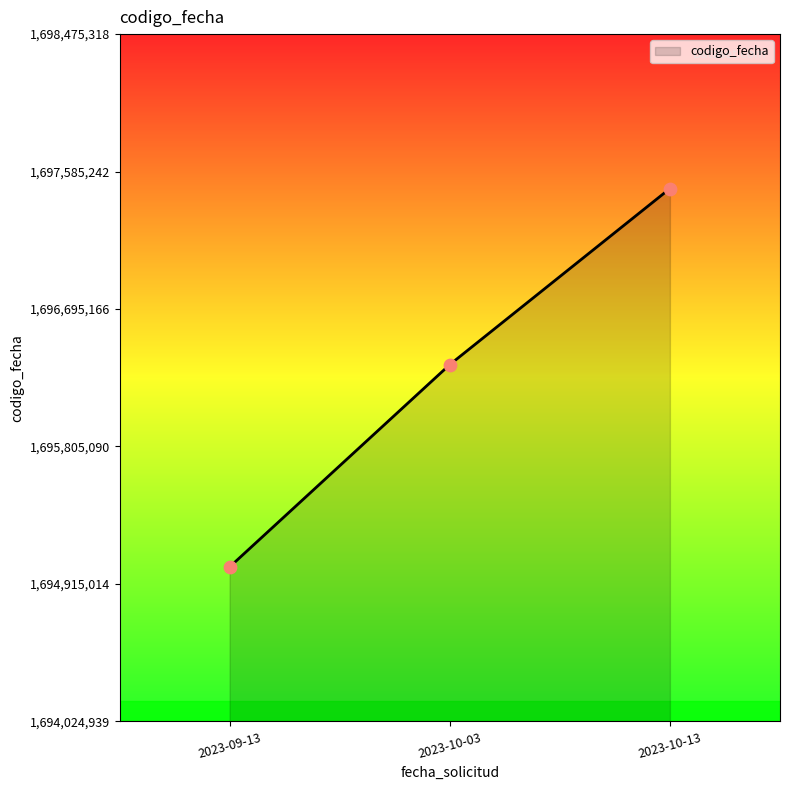

What is the change in value from 2023-09-13 to 2023-10-03?

+1310222